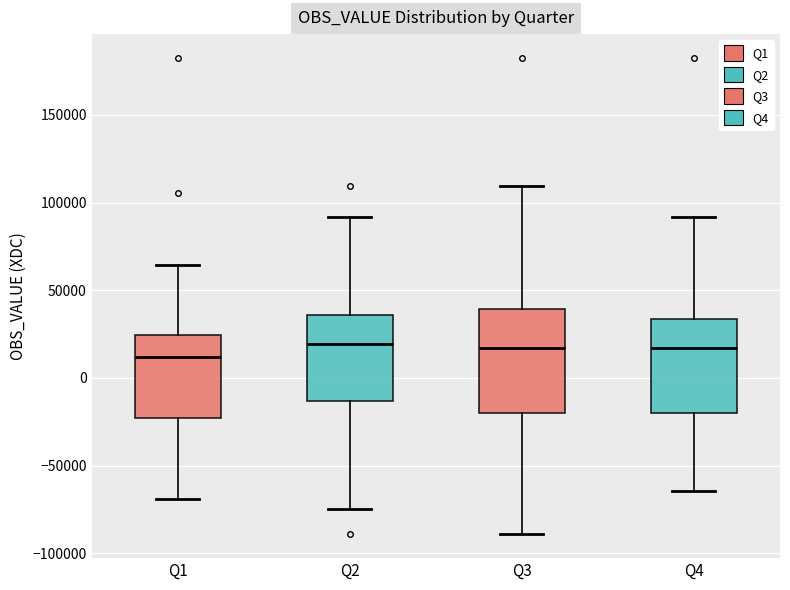

Reading left to right, read every box against the y-axis: the position of its median line, the range the box covers, and the ends of its whiskers. The values are not printed on the chart, so give them approximately, as read against the axis.

Q1: median 10000, box -25000 to 25000, whiskers -70000 to 65000
Q2: median 20000, box -15000 to 35000, whiskers -75000 to 90000
Q3: median 15000, box -20000 to 40000, whiskers -90000 to 110000
Q4: median 15000, box -20000 to 35000, whiskers -65000 to 90000